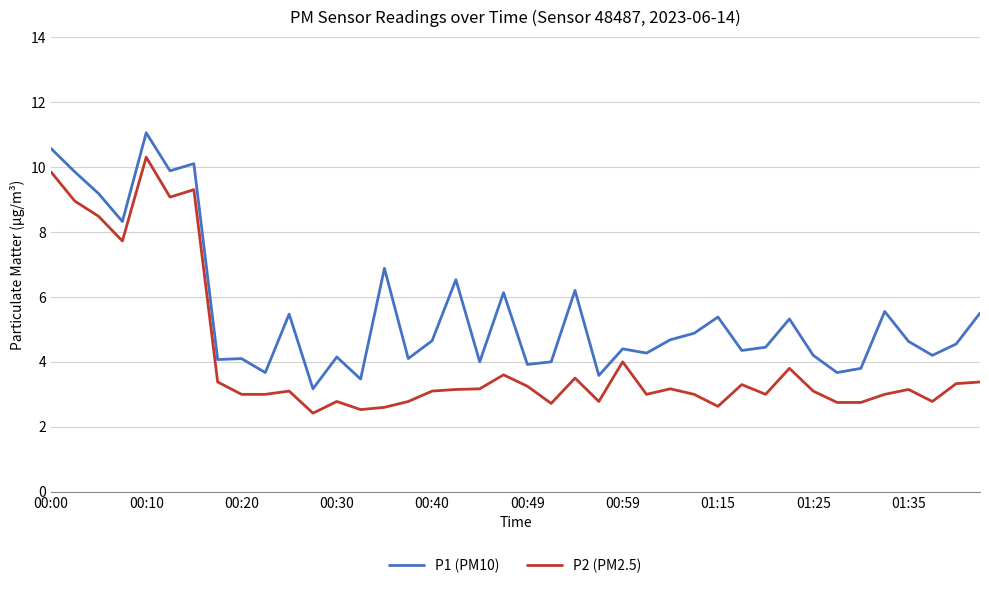

True or false: P1 (PM10) and P2 (PM2.5) cross at least once.

False